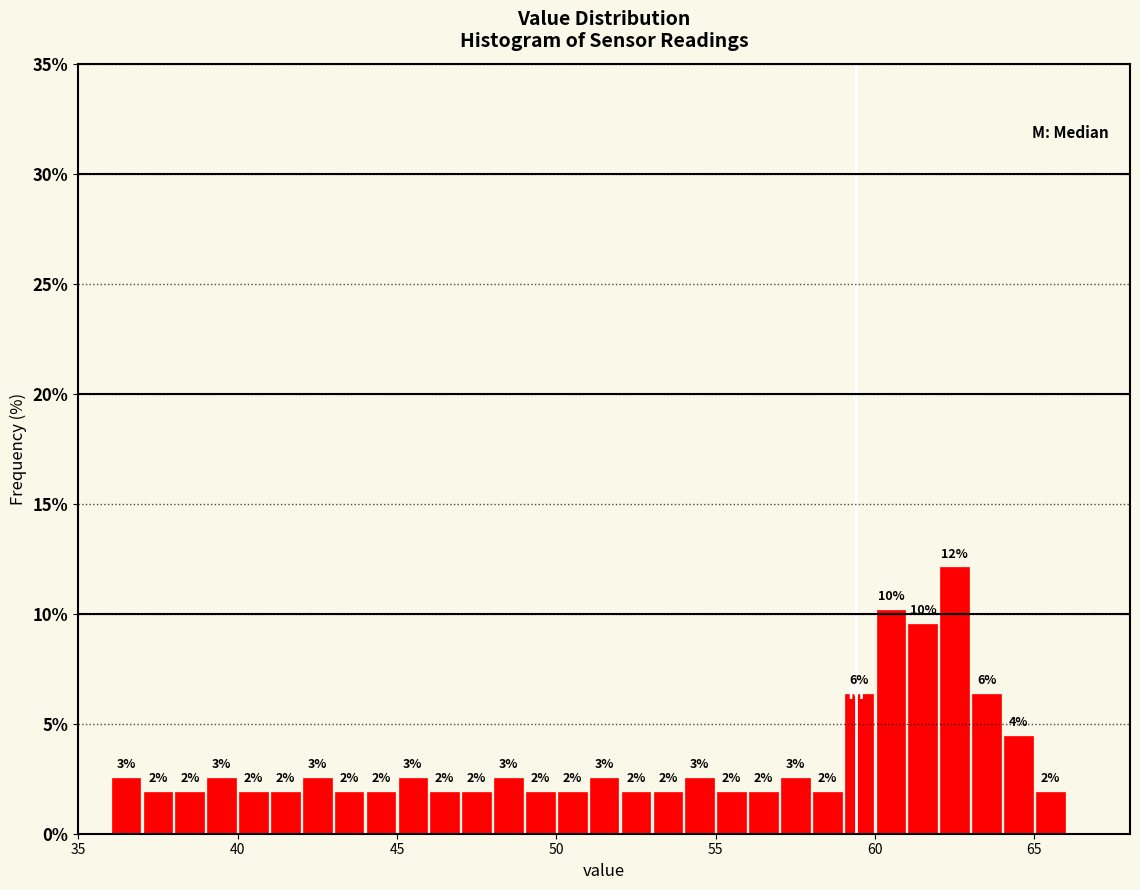

Around what value on the x-axis is the tallest bar? Give the approximate position of its centre, as read against the axis.

62.5